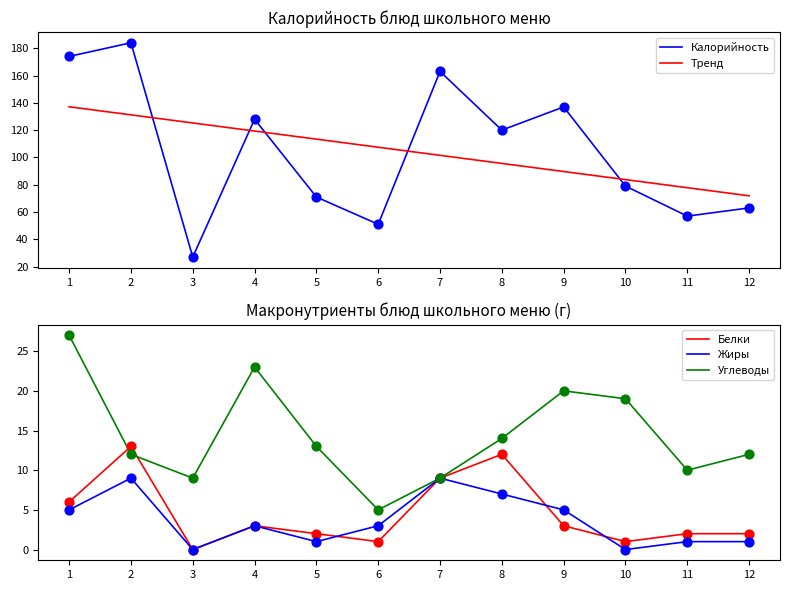

At how many categories does at least one series exceed 87?

9